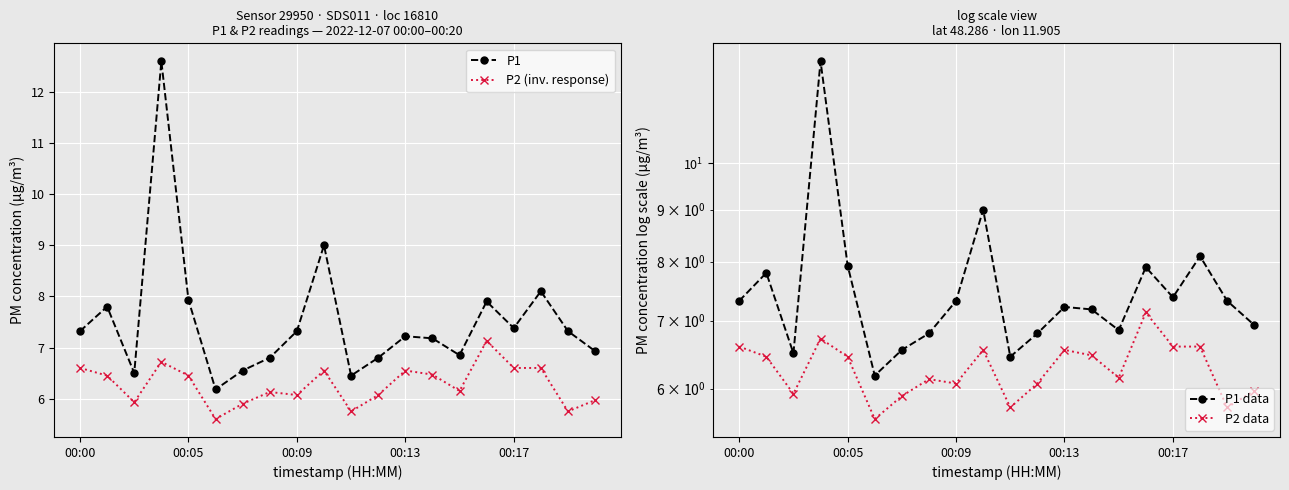

What is the minimum value shown in the chart?

5.6